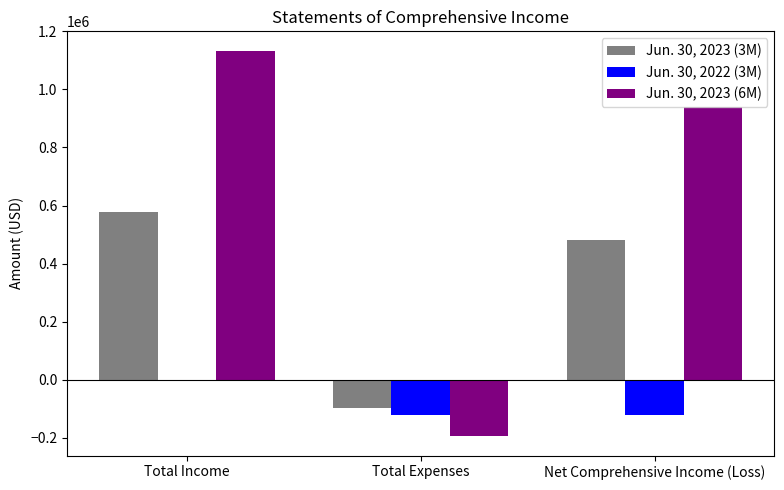

What is the average value of the Jun. 30, 2023 (3M) series?

320386